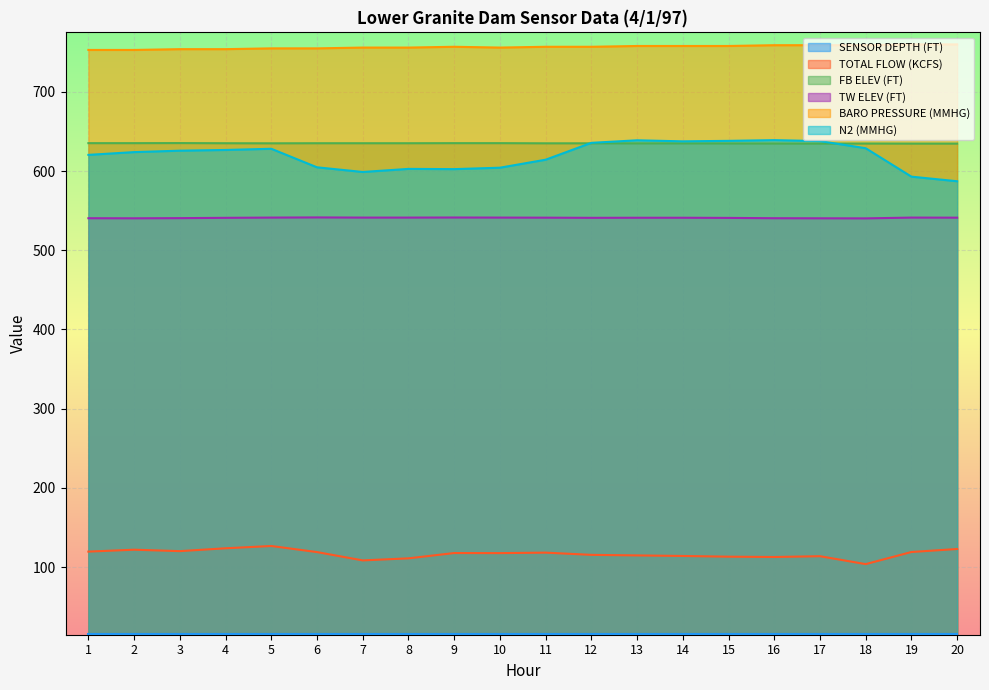

Which category has the highest value across all series?

19